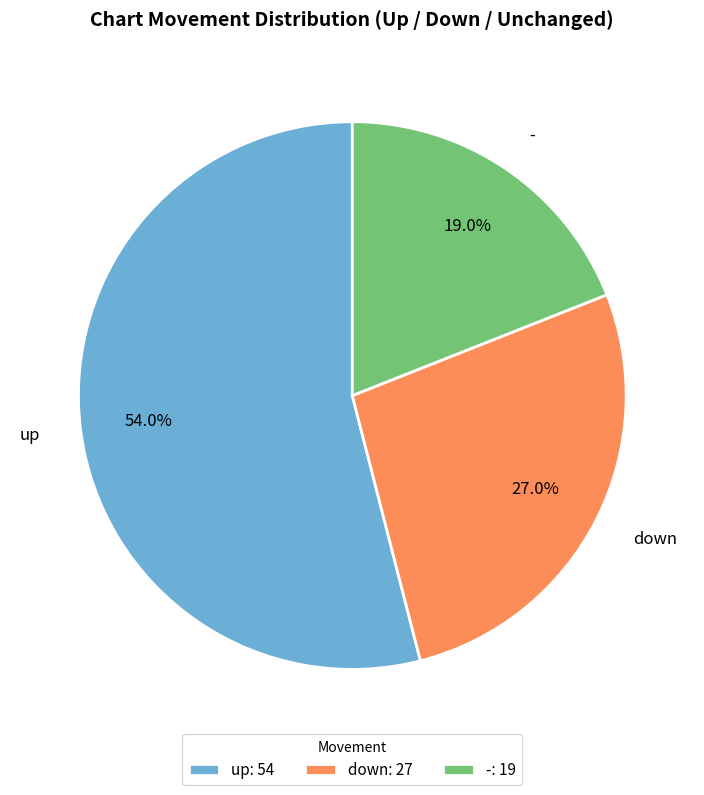

Which has a higher value, down or -?

down